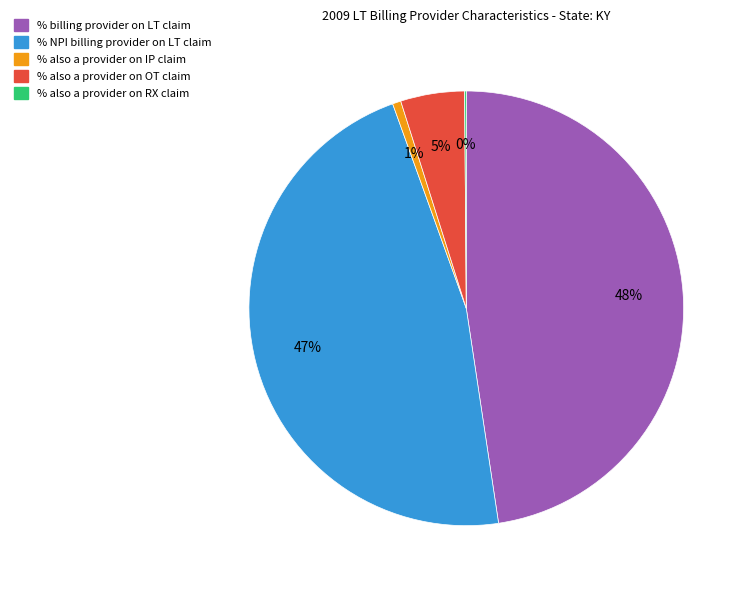

To the nearest percent, what is the difference between the largest and smallest slice percentages?

48%